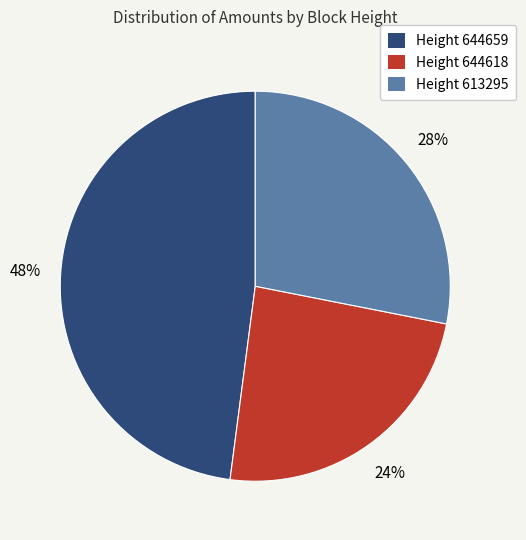

To the nearest percent, what is the average slice percentage?

33%